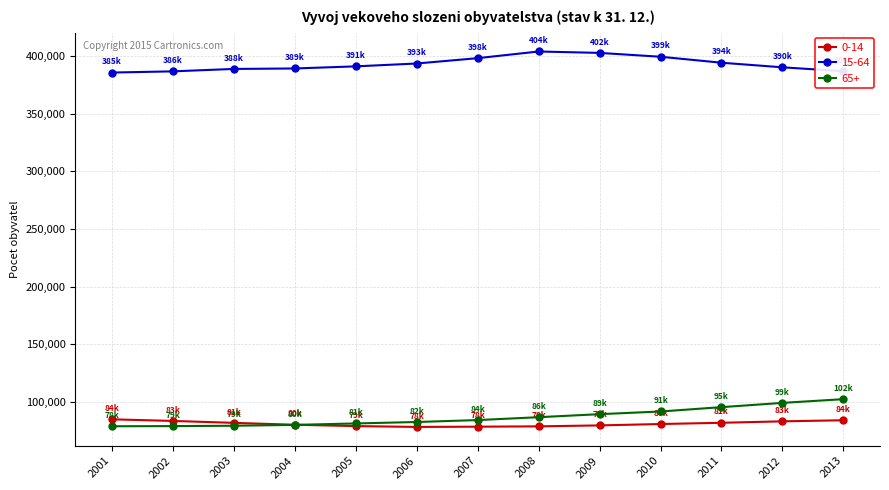

True or false: 0-14 and 15-64 cross at least once.

False